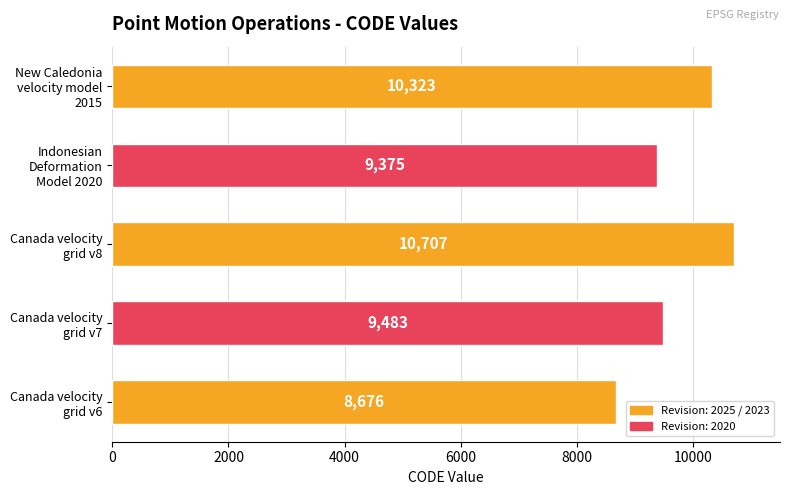

List the labels in order of value, smallest first.

Canada velocity
grid v6, Indonesian
Deformation
Model 2020, Canada velocity
grid v7, New Caledonia
velocity model
2015, Canada velocity
grid v8